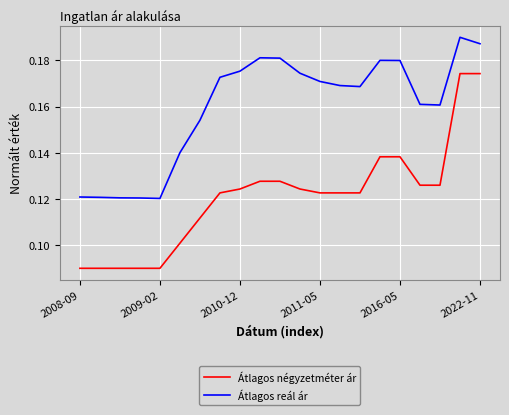

Which series has the largest total across all categories?

Átlagos reál ár